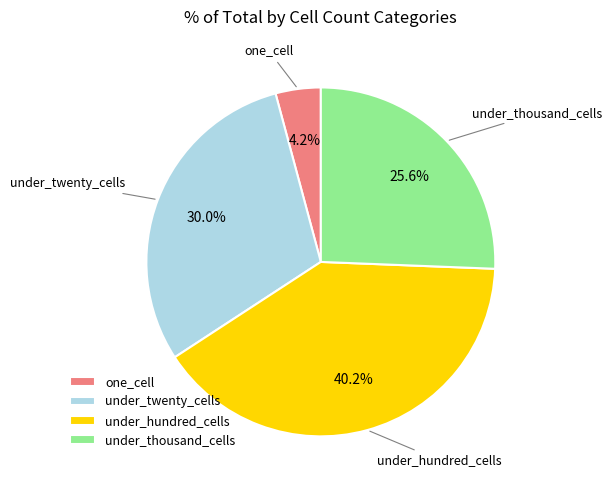

Rank the categories by value from highest to lowest.

under_hundred_cells, under_twenty_cells, under_thousand_cells, one_cell